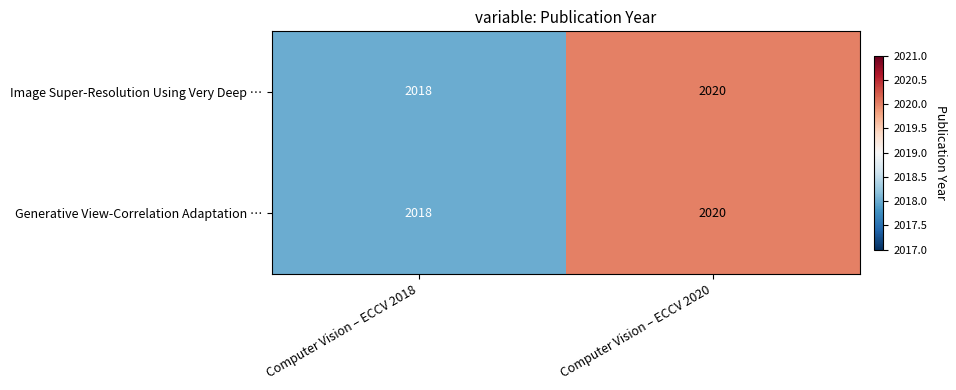

Reading left to right, what are all the values shown in this chart?

Image Super-Resolution Using Very Deep …: Computer Vision – ECCV 2018=2018	Computer Vision – ECCV 2020=2020
Generative View-Correlation Adaptation …: Computer Vision – ECCV 2018=2018	Computer Vision – ECCV 2020=2020